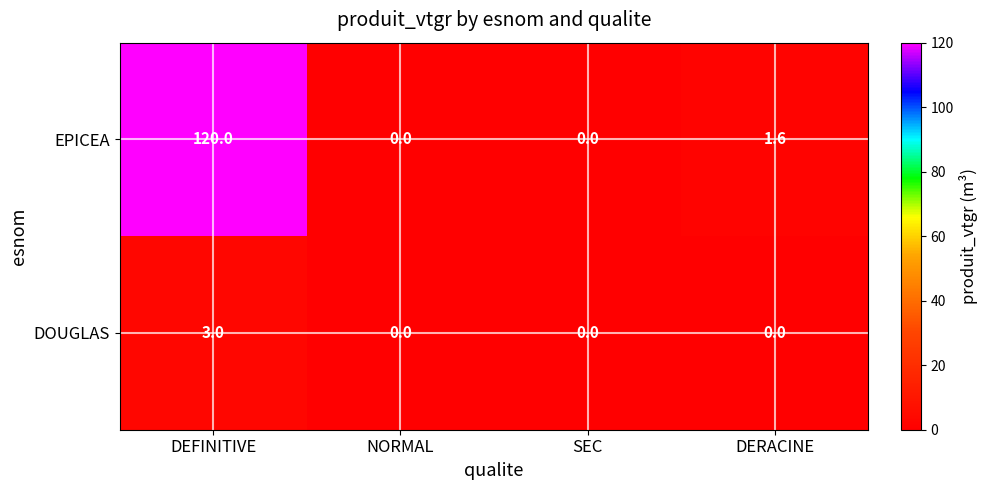

Rank the series by their average value, from highest to lowest.

EPICEA, DOUGLAS